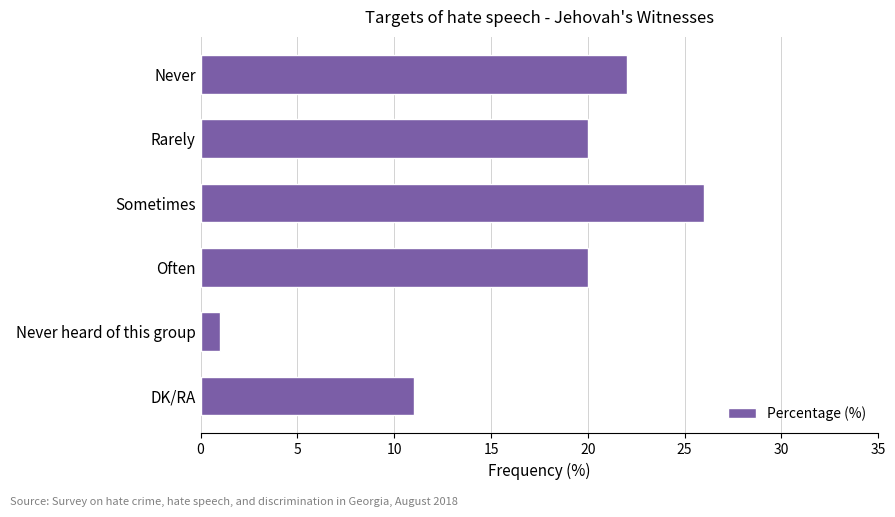

Is it true that the value at Sometimes is 26?

True